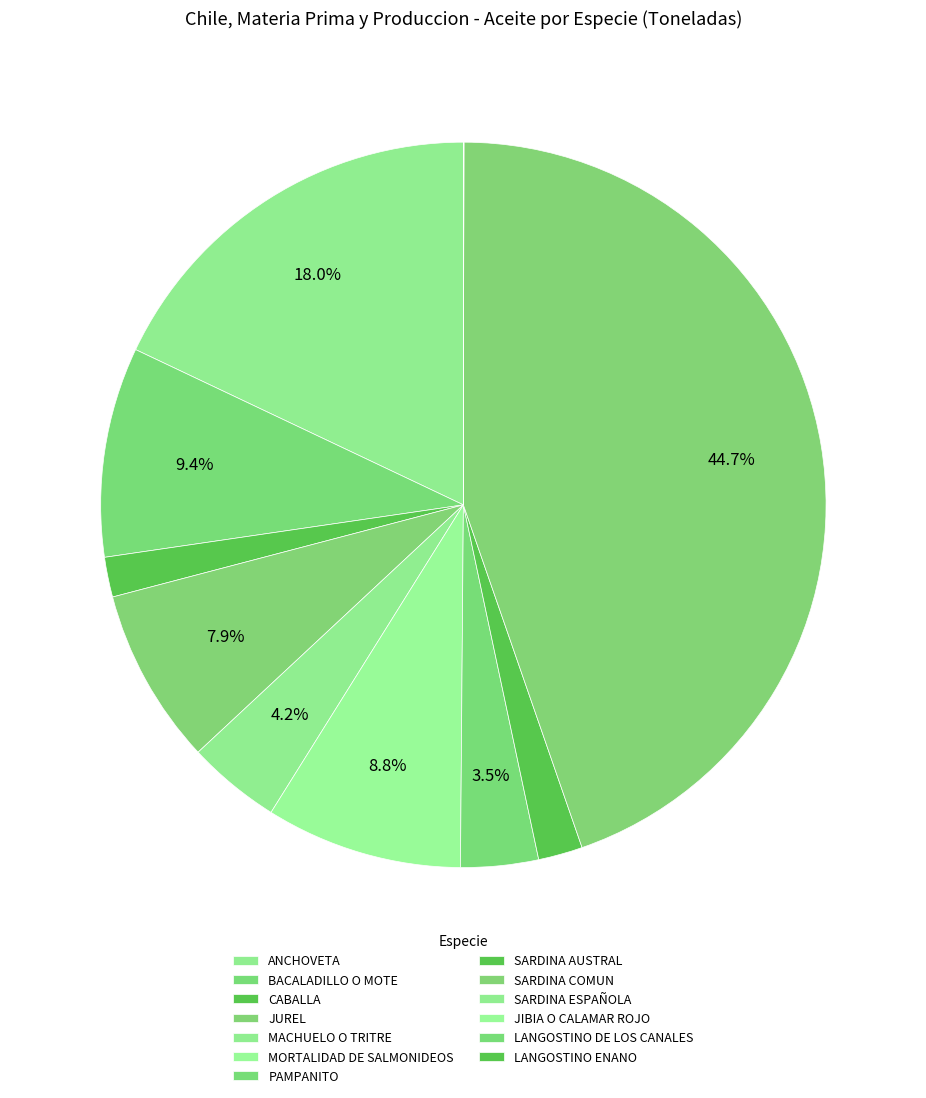

Count the number of slices in the pie.

13